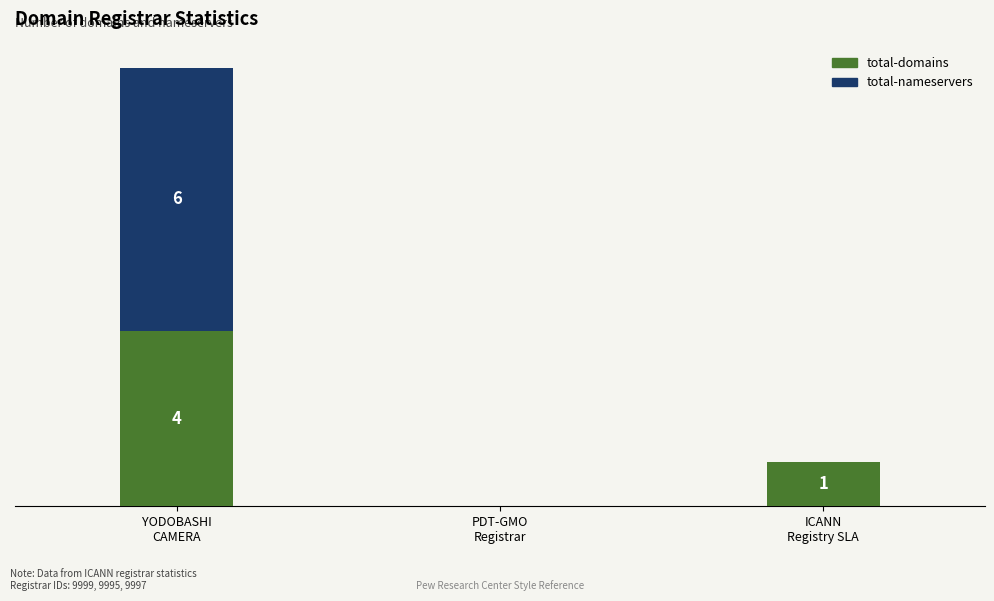

What are all the series names shown in the legend?

total-domains, total-nameservers